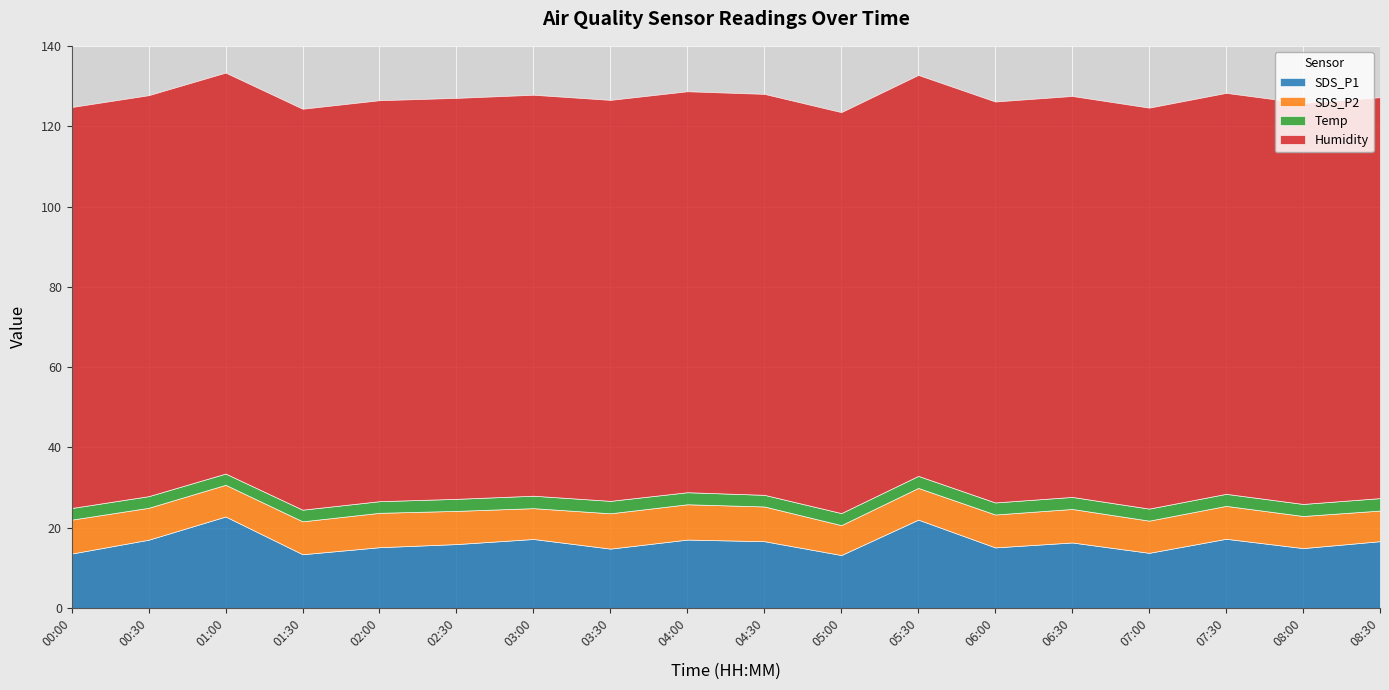

What is the difference between the Temp values at 05:30 and 01:30?

0.1